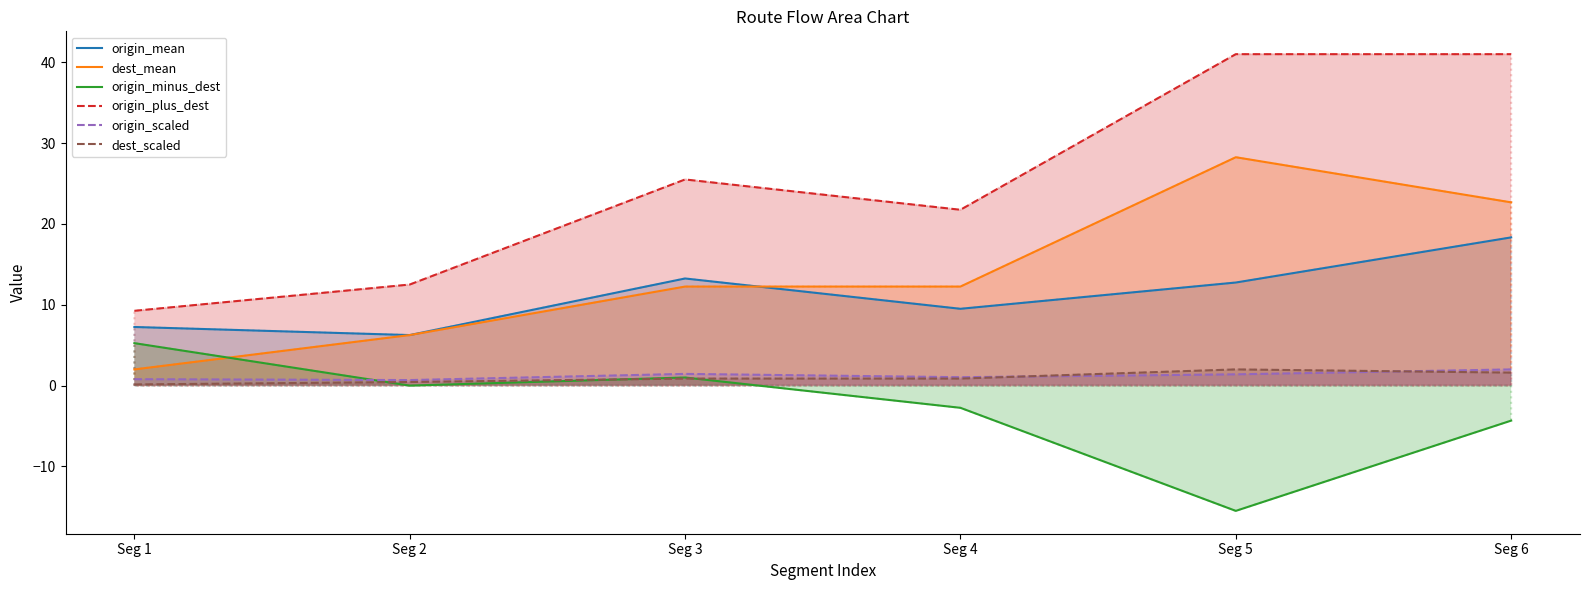

Does the chart have visible grid lines?

No